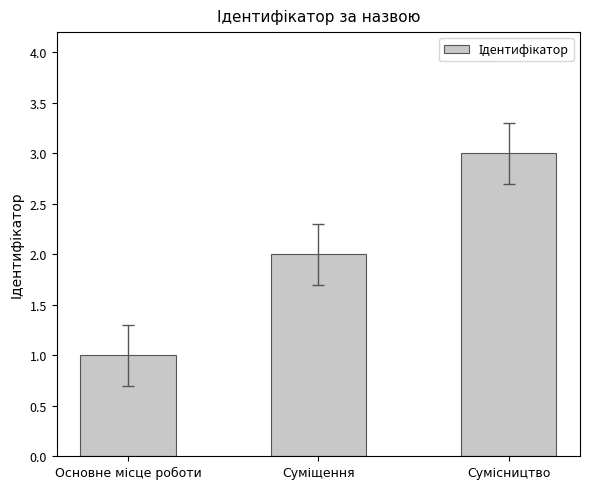

What is the sum of all values?

6